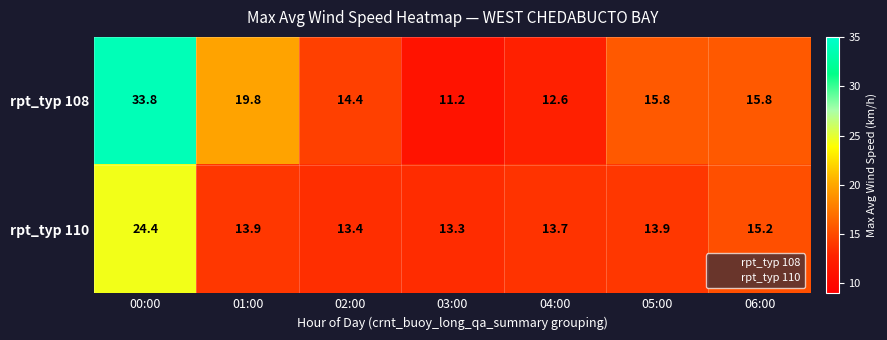

At which category does the chart reach its peak across all series?

00:00